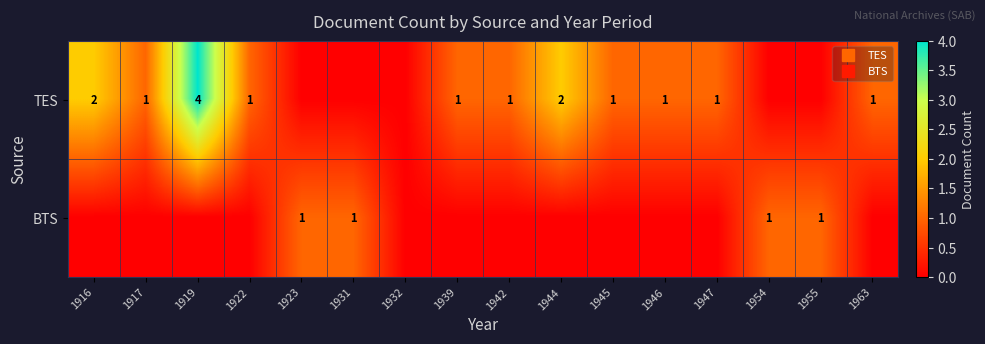

What is the approximate value of TES at 1946?

1